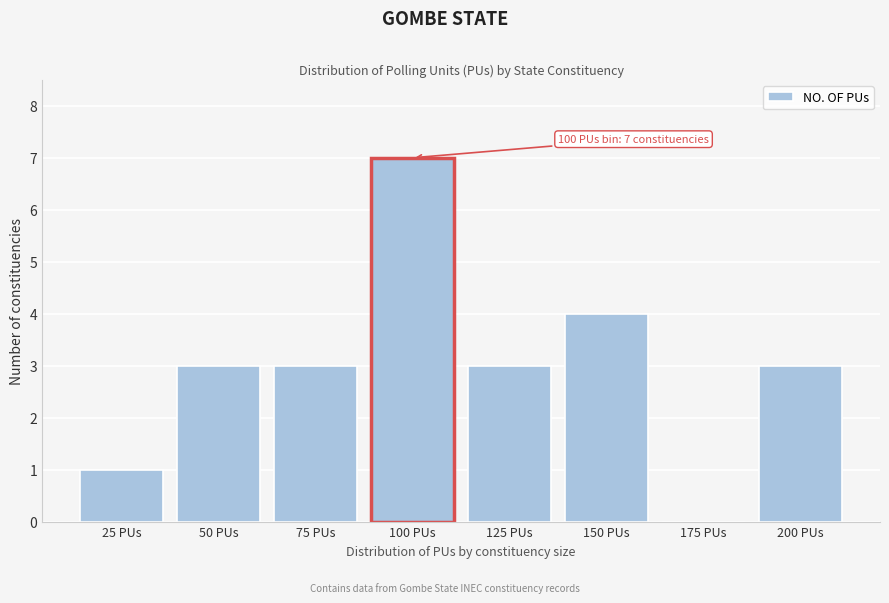

Reading left to right, list all the values displayed in this chart.

25 PUs=1	50 PUs=3	75 PUs=3	100 PUs=7	125 PUs=3	150 PUs=4	175 PUs=0	200 PUs=3